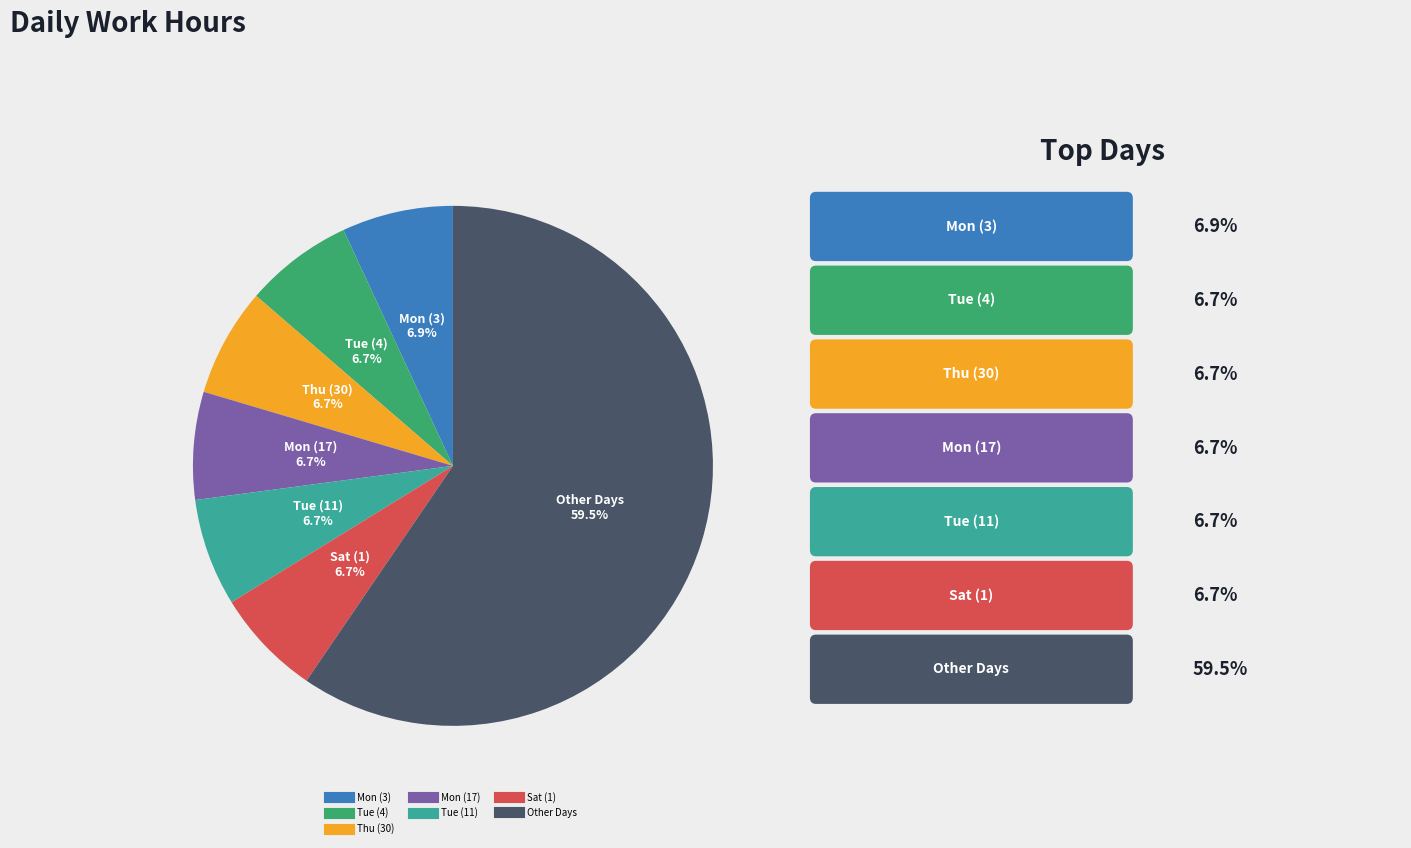

Is there a majority slice in this chart?

Yes